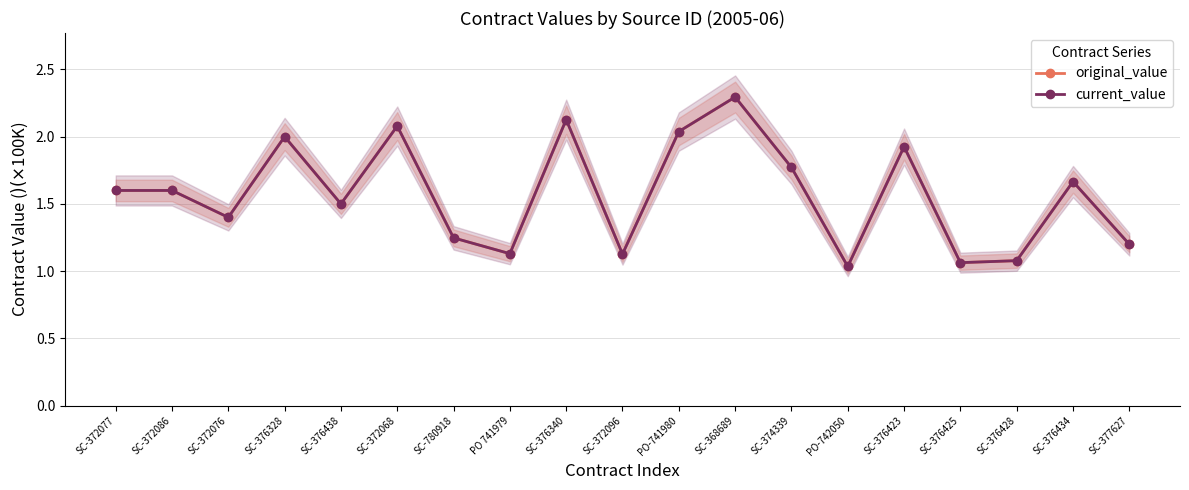

What is the maximum value for current_value?

2.3